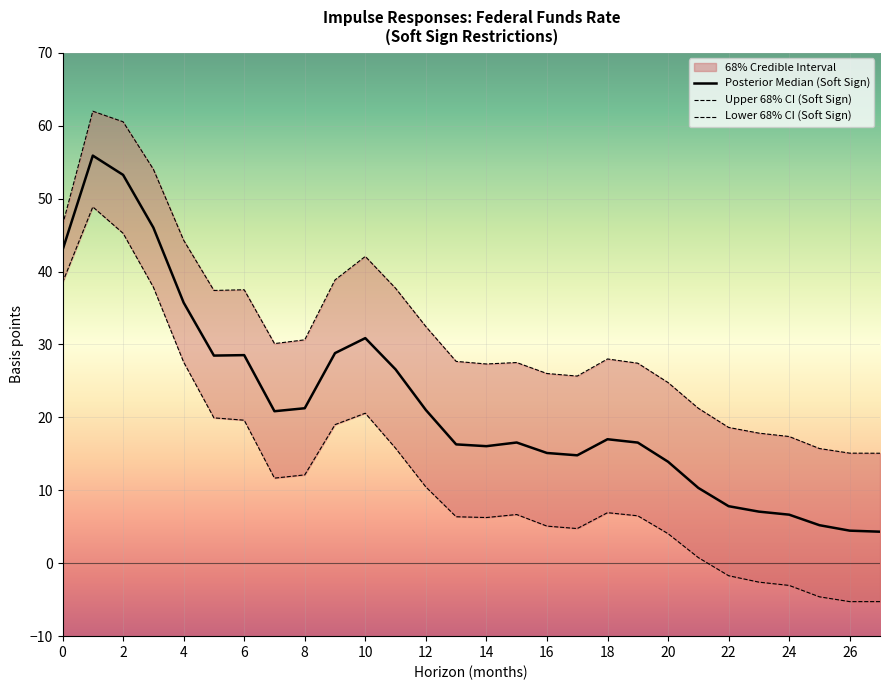

Reading right to left, transcribe all the data shown in this chart.

Upper 68% CI (Soft Sign): 15.1	15.1	15.7	17.4	17.8	18.6	21.2	24.8	27.4	28.0	25.7	26.0	27.5	27.3	27.7	32.5	37.7	42.1	38.9	30.6	30.1	37.5	37.4	44.3	54.0	60.5	62.0	46.4
Lower 68% CI (Soft Sign): -5.3	-5.3	-4.6	-3.0	-2.6	-1.7	0.8	4.1	6.5	6.9	4.8	5.1	6.7	6.3	6.4	10.5	15.8	20.6	19.0	12.1	11.7	19.6	19.9	27.6	37.9	45.3	48.9	38.5
Posterior Median (Soft Sign): 4.3	4.5	5.2	6.7	7.1	7.8	10.3	13.9	16.5	17.0	14.8	15.1	16.6	16.1	16.3	21.0	26.6	30.9	28.8	21.3	20.8	28.5	28.5	35.7	46.0	53.3	55.9	42.9